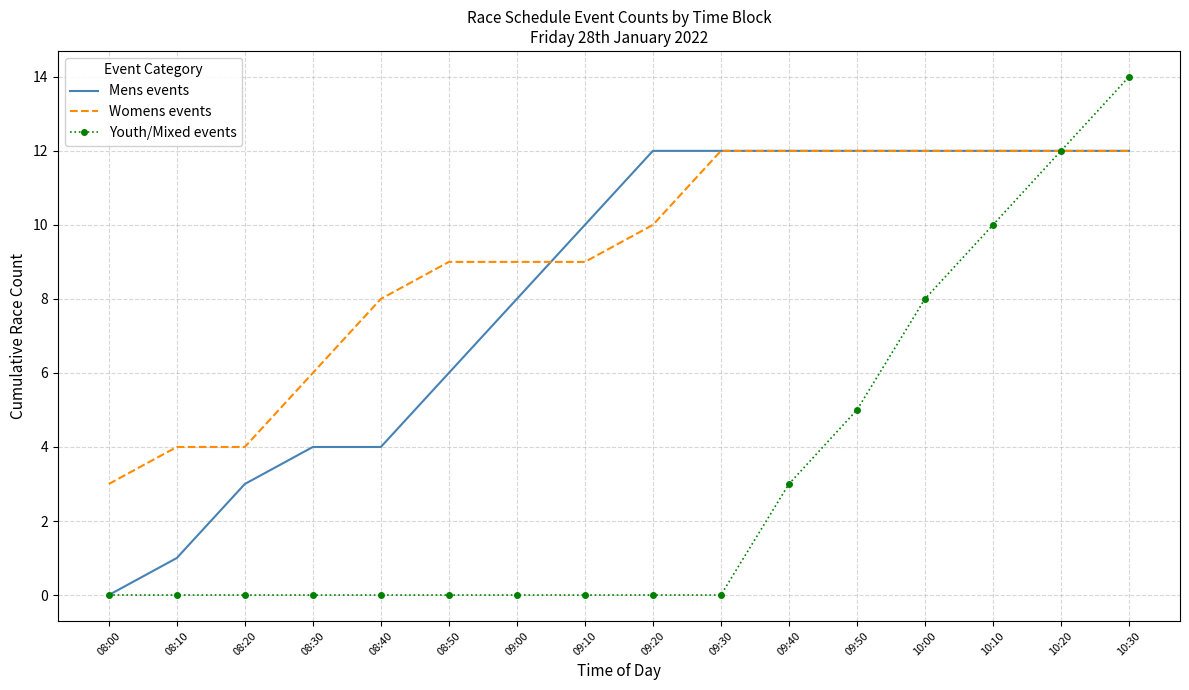

At which category does the chart reach its peak across all series?

10:30